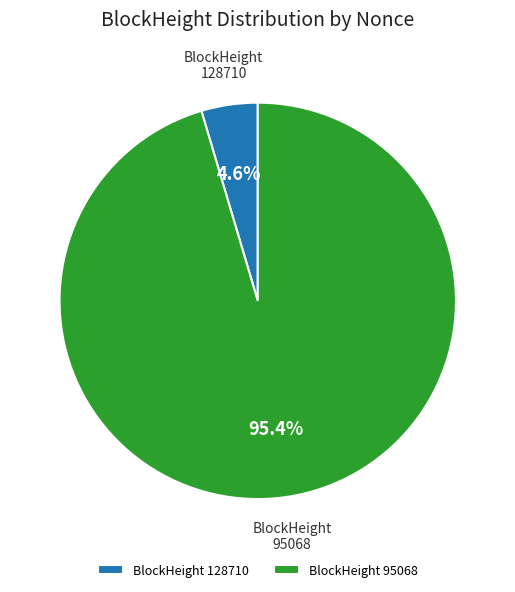

True or false: 128710 accounts for 19% of the total.

False